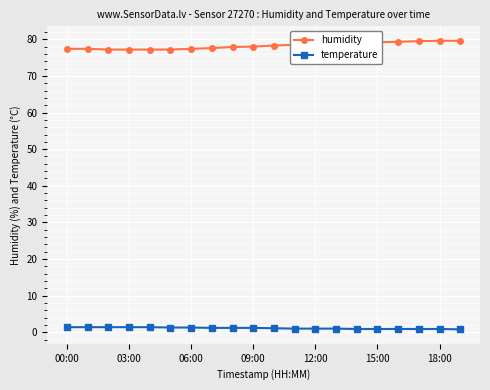

What is the highest value of the humidity series?

79.6